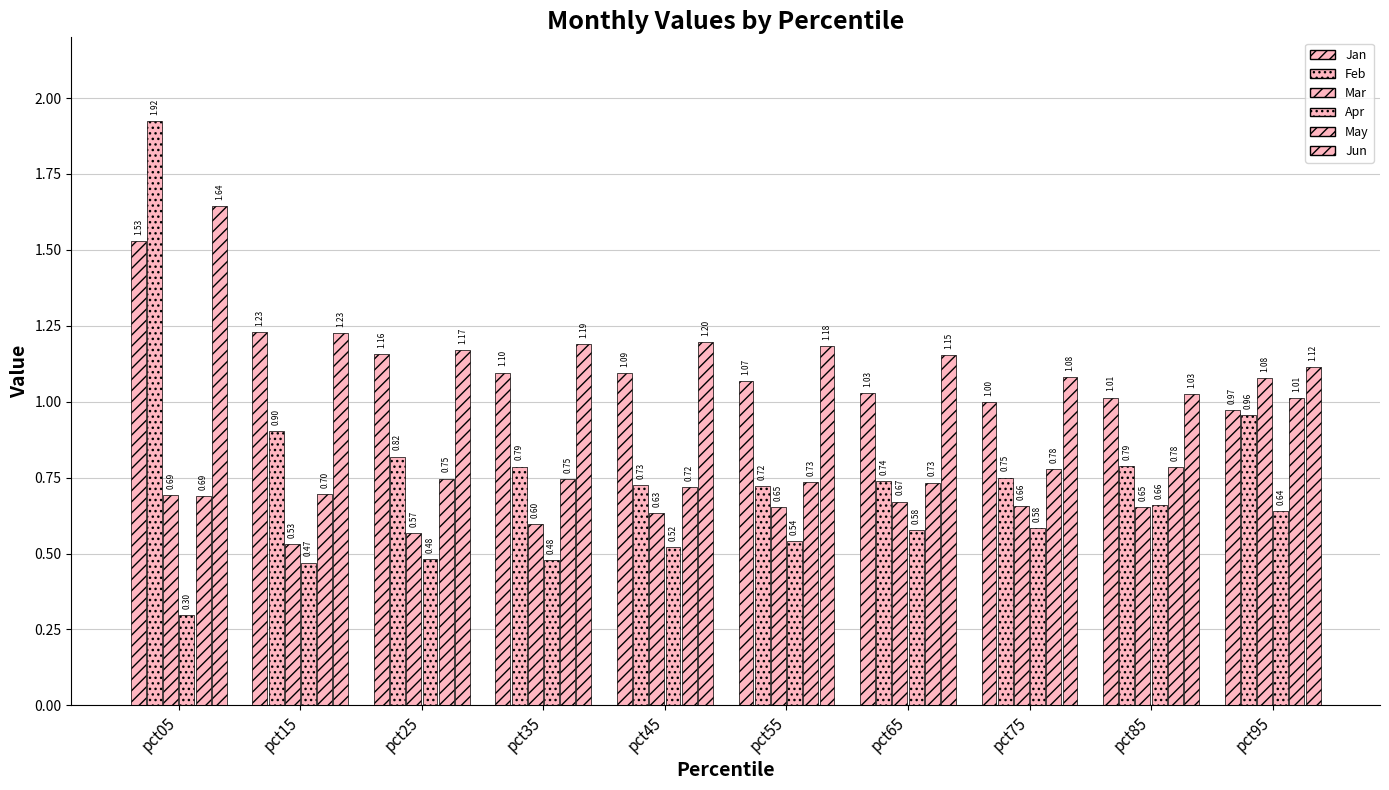

What is the highest value of the Jan series?

1.5